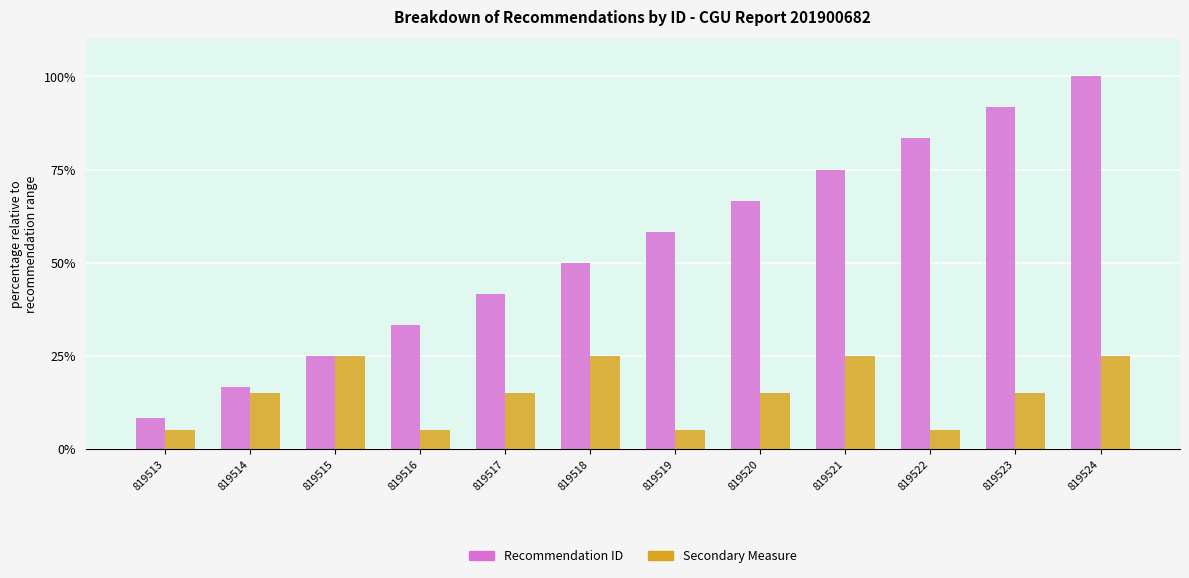

How many groups of bars are there?

12